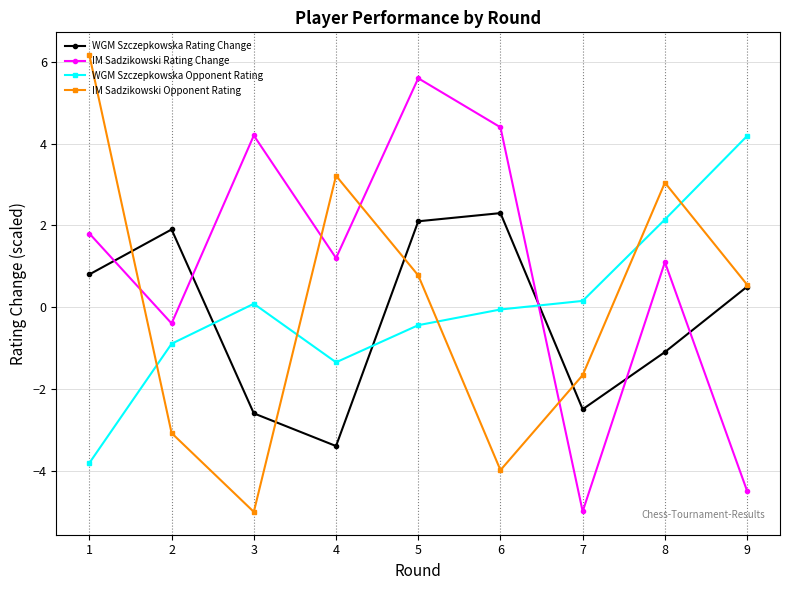

Where is the first local minimum for WGM Szczepkowska Rating Change?

4